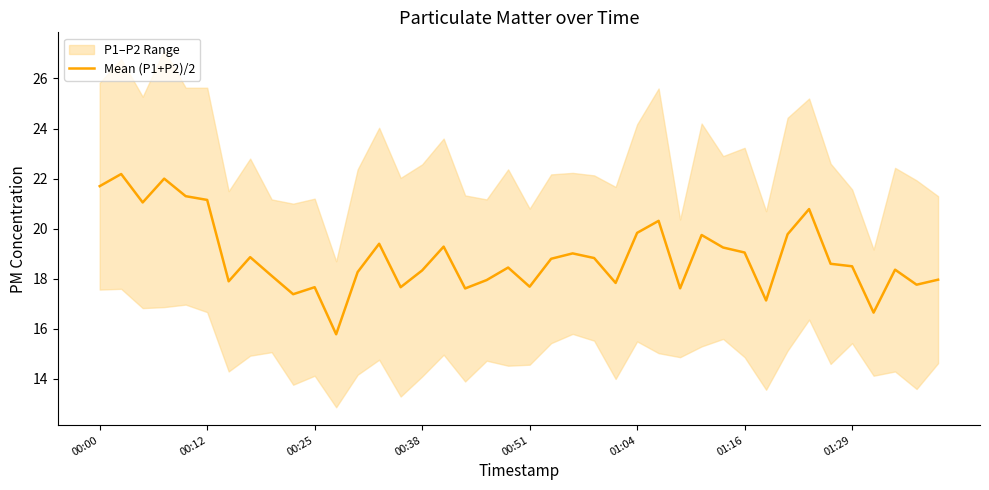

What is the maximum value for Mean (P1+P2)/2?

22.2